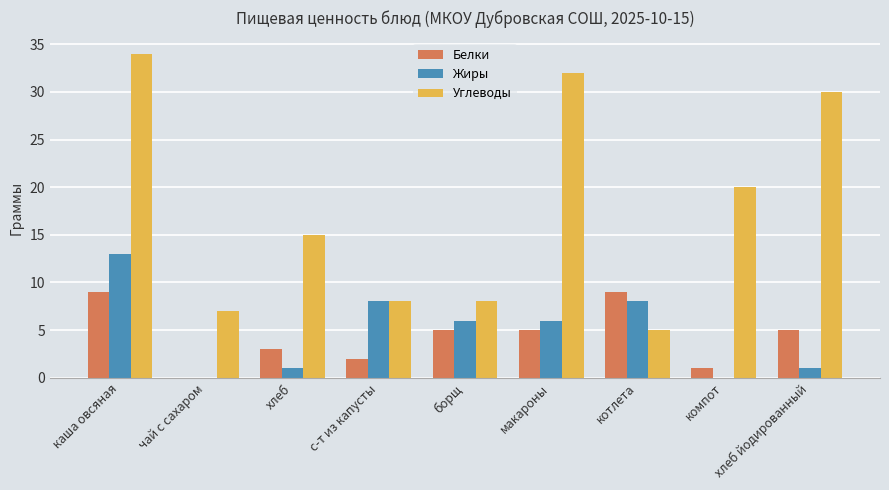

What is the spread (max minus min) of values at хлеб йодированный?

29